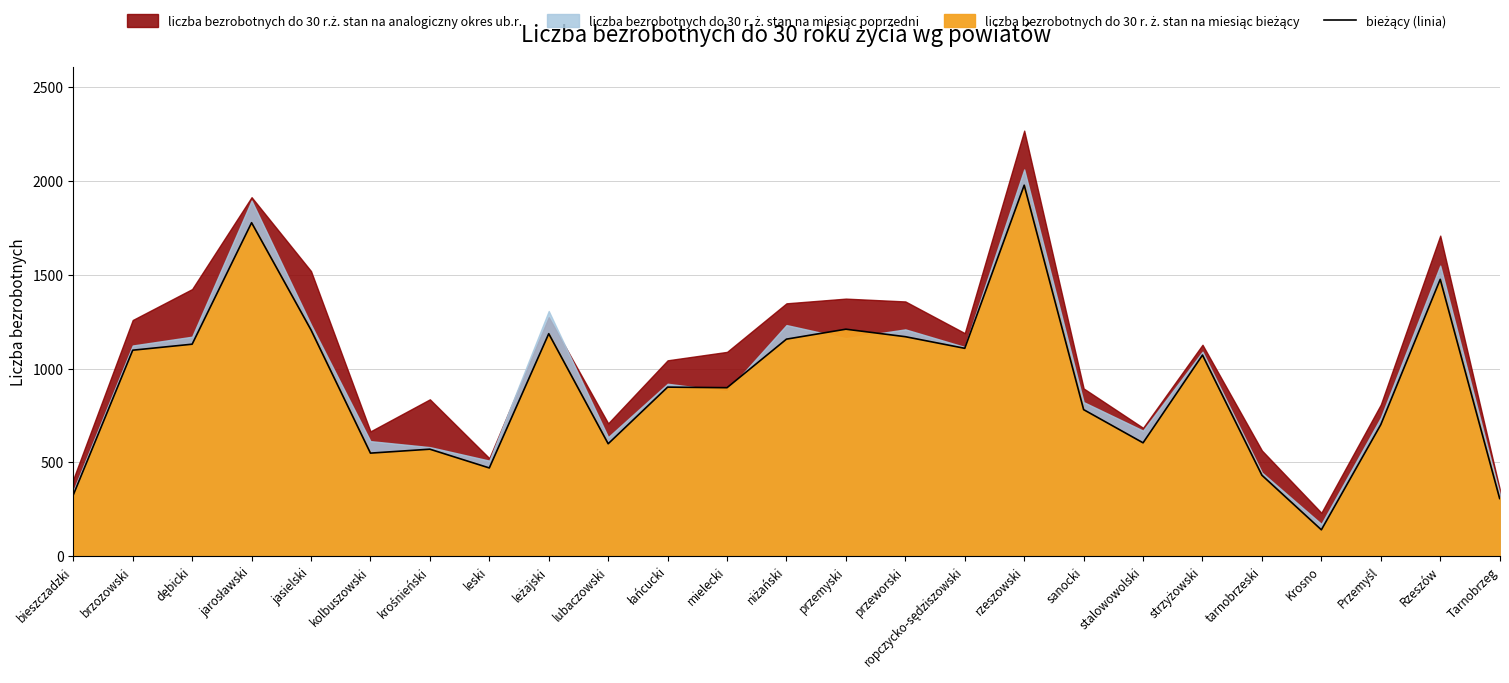

The chart shows a value of 3073 at rzeszowski. True or false?

False